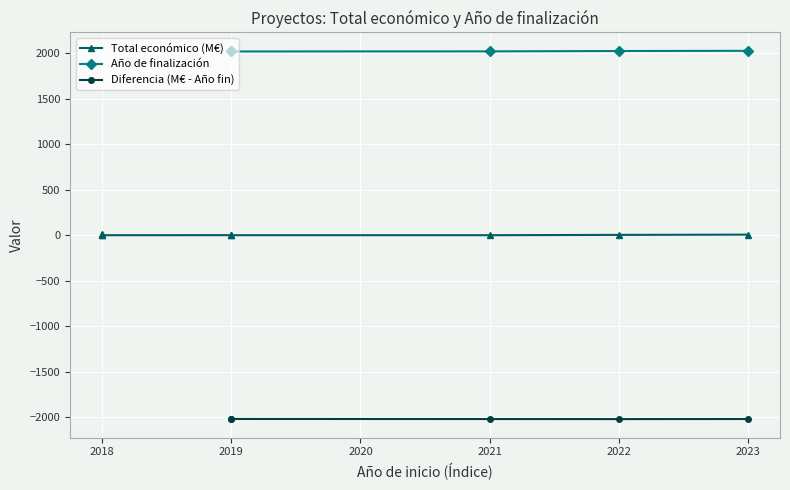

Where does the Año de finalización series first go above 2021?

2021